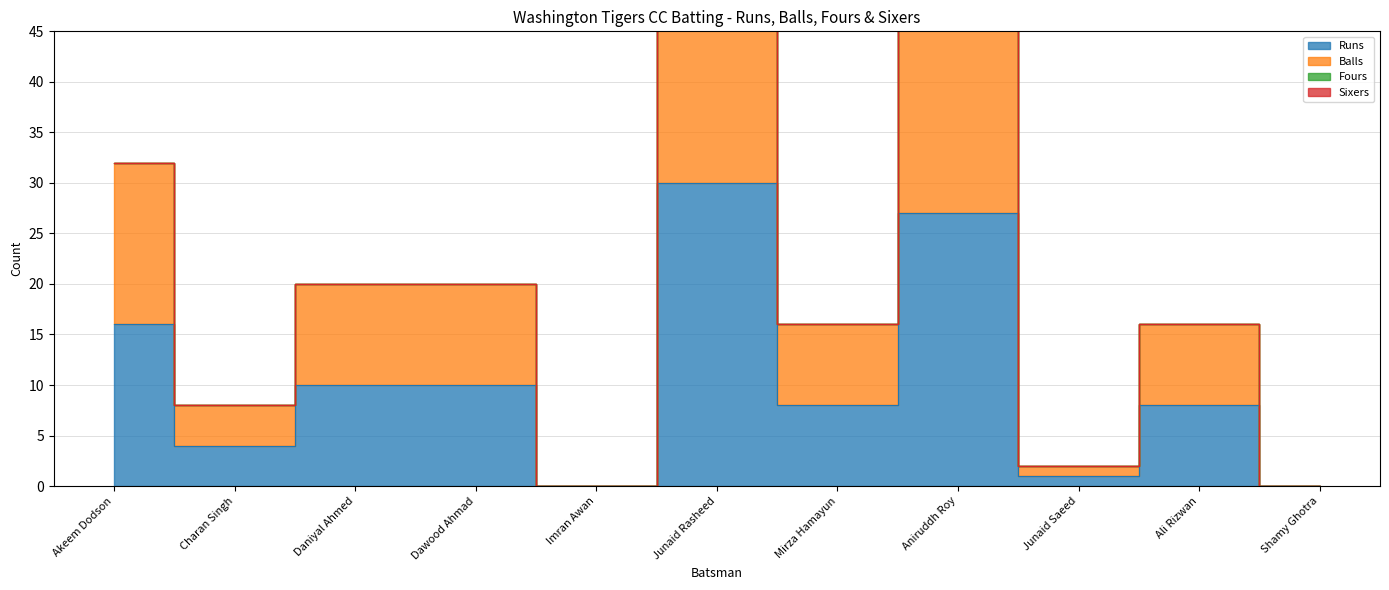

True or false: Balls and Runs intersect in this chart.

False